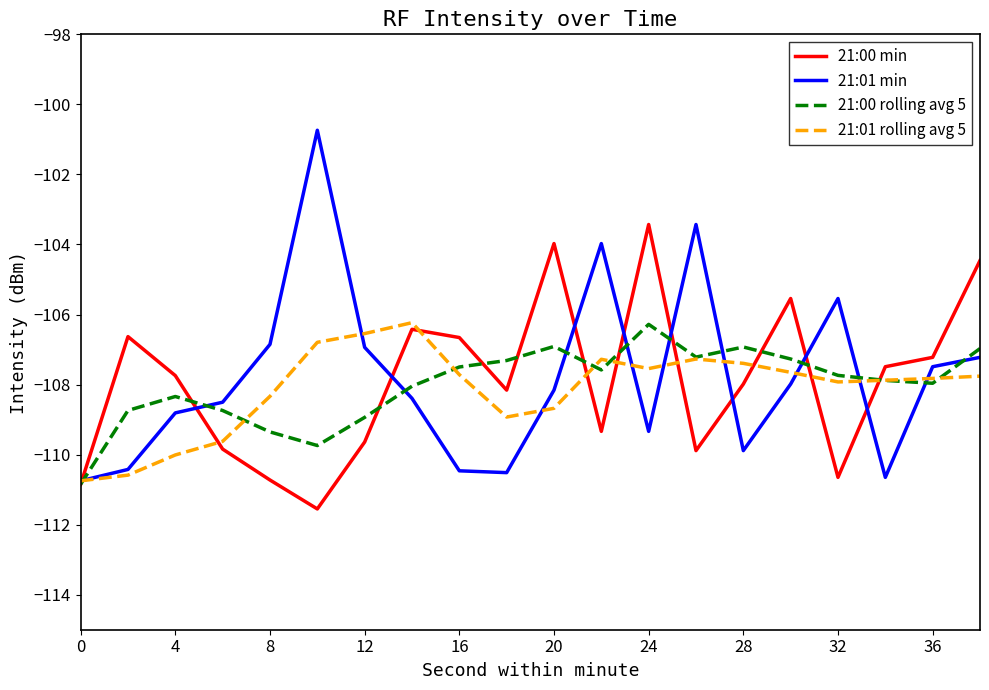

Which series has the widest spread of values?

21:01 min